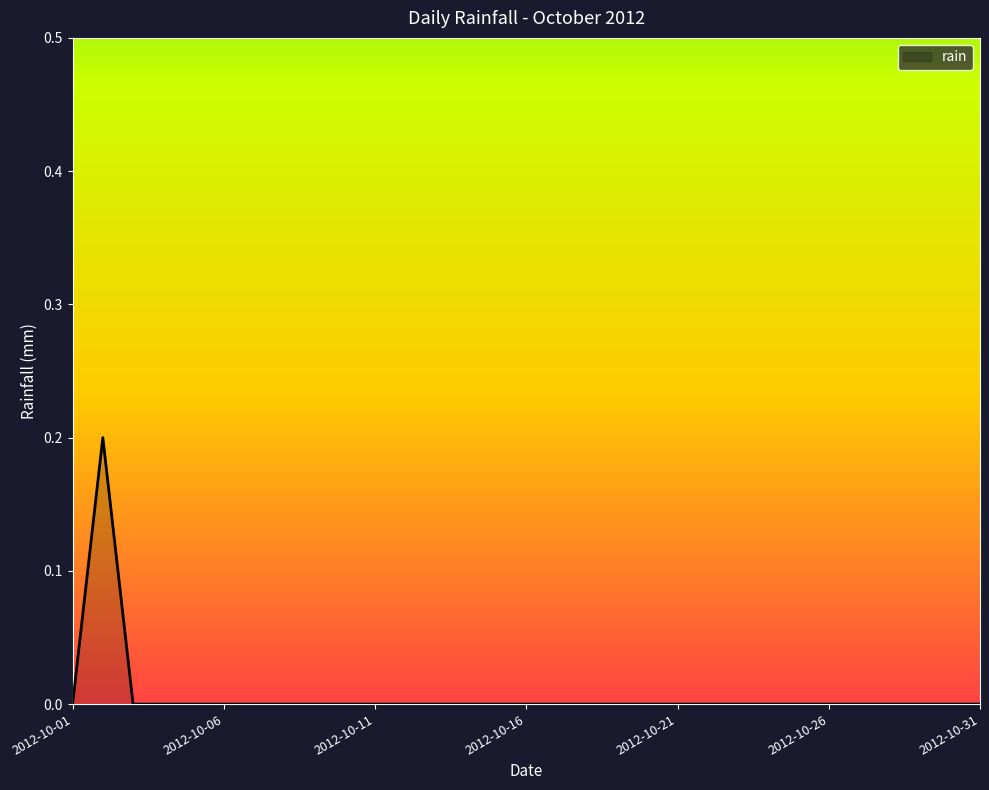

What is the greatest value displayed?

0.2